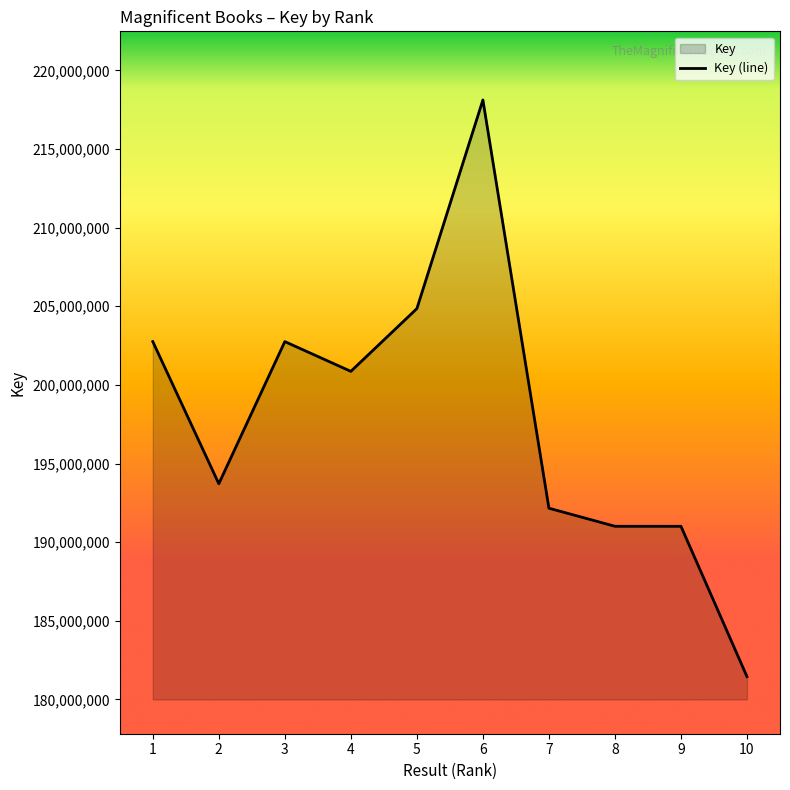

Reading left to right, what are all the values shown in this chart?

1=202752156	2=193715776	3=202751333	4=200860263	5=204850027	6=218114915	7=192159871	8=191010677	9=191010019	10=181451778